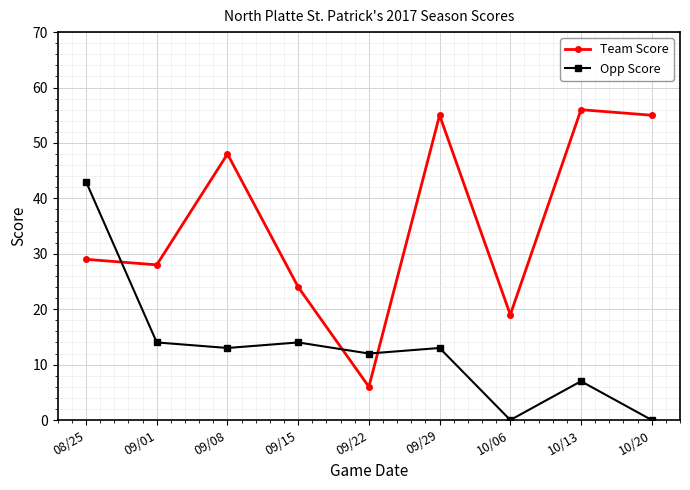

How many times do Opp Score and Team Score cross each other?

3